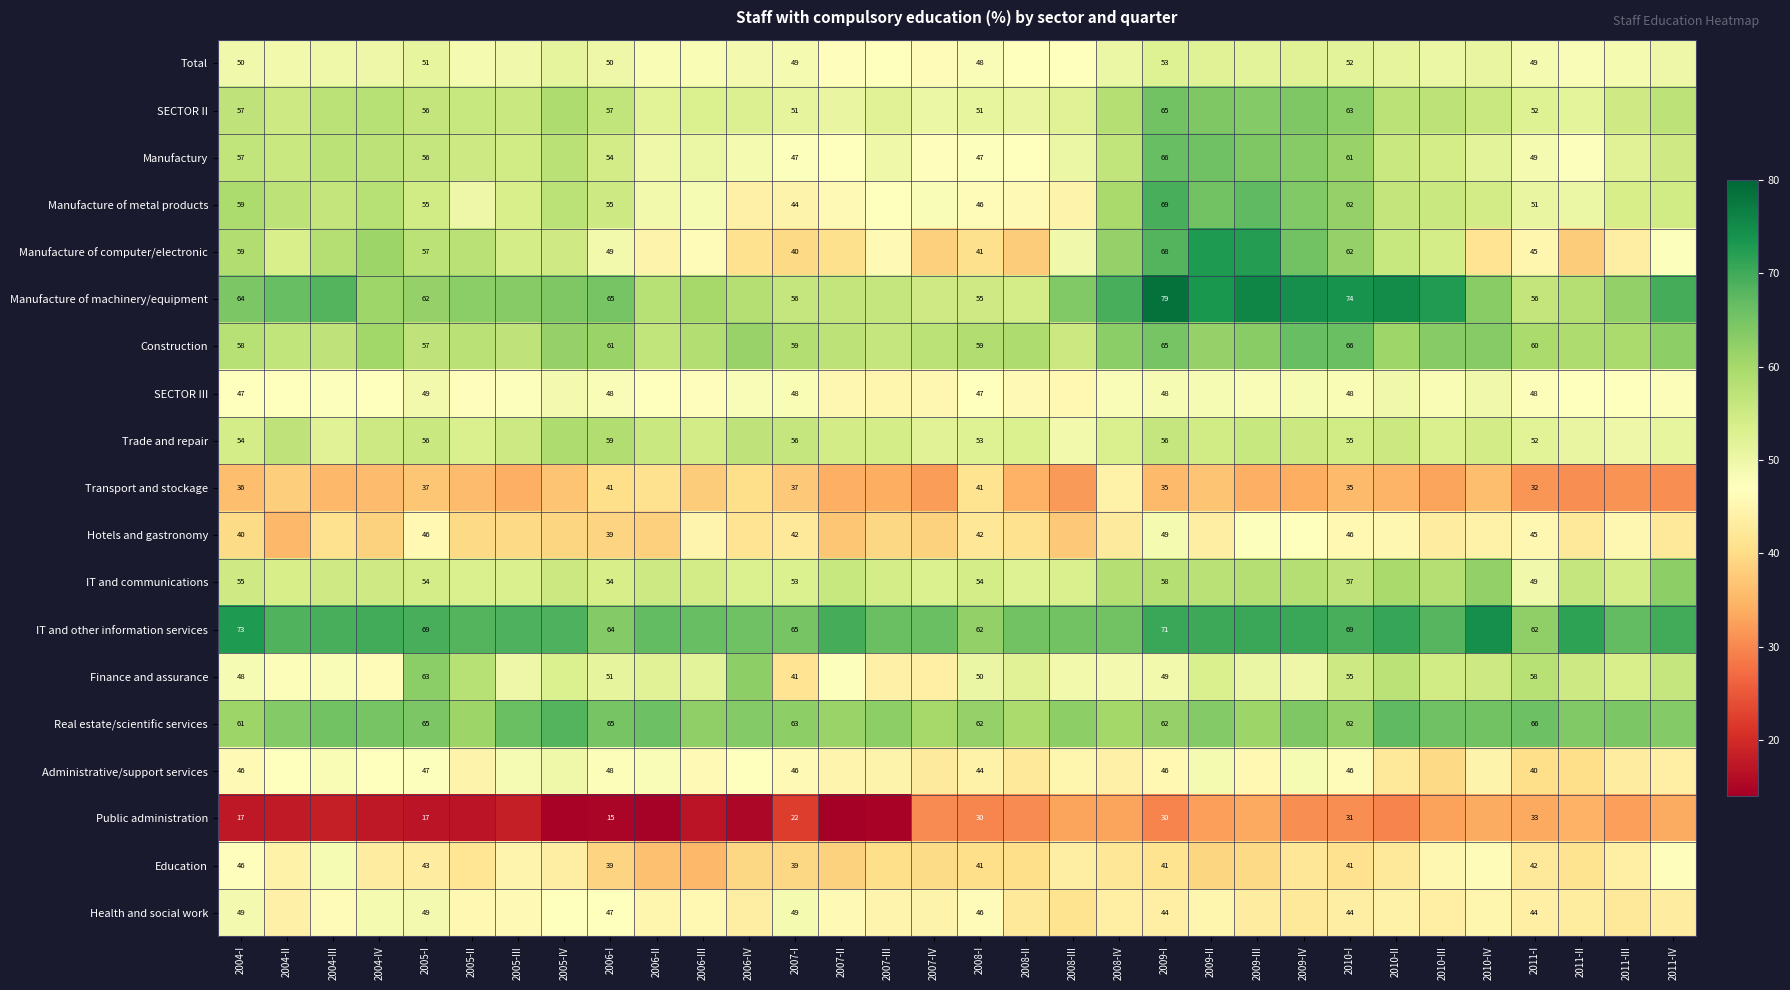

Which category has the highest value in the Total series?

2009-I